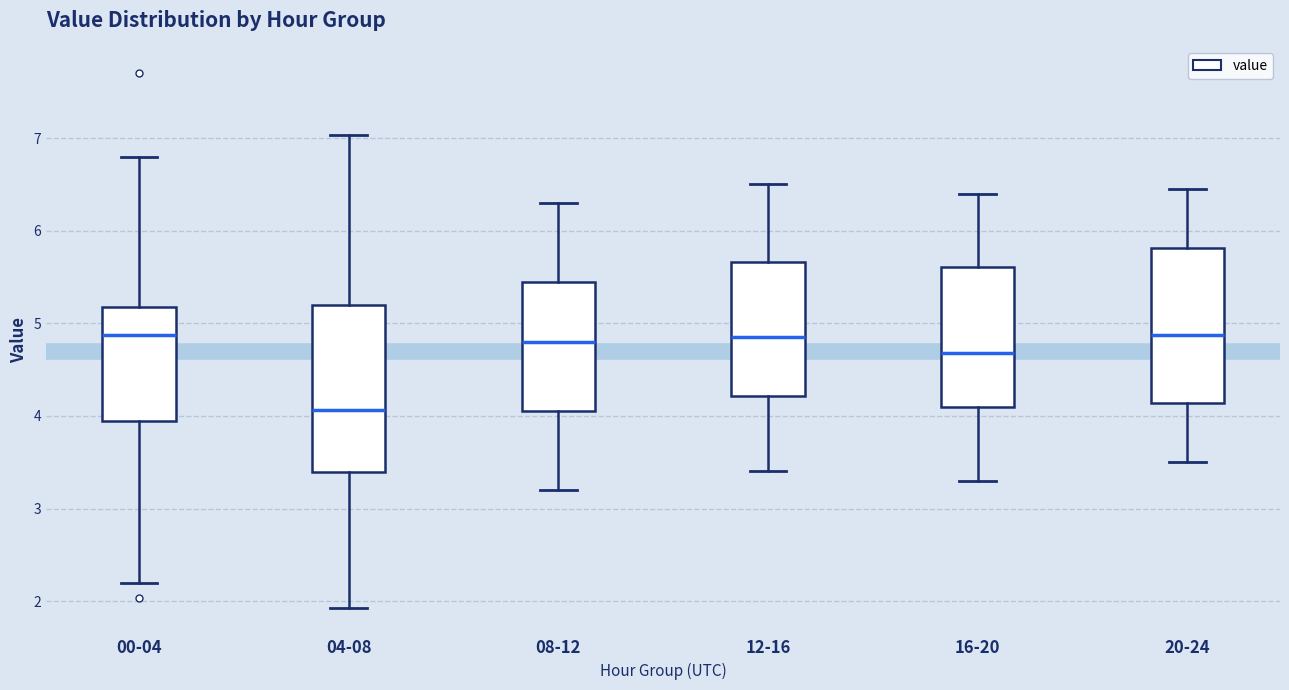

Reading left to right, read every box against the y-axis: the position of its median line, the range the box covers, and the ends of its whiskers. The values are not printed on the chart, so give them approximately, as read against the axis.

00-04: median 4.9, box 3.9 to 5.2, whiskers 2.2 to 6.8
04-08: median 4.1, box 3.4 to 5.2, whiskers 1.9 to 7.0
08-12: median 4.8, box 4.1 to 5.5, whiskers 3.2 to 6.3
12-16: median 4.9, box 4.2 to 5.7, whiskers 3.4 to 6.5
16-20: median 4.7, box 4.1 to 5.6, whiskers 3.3 to 6.4
20-24: median 4.9, box 4.1 to 5.8, whiskers 3.5 to 6.5